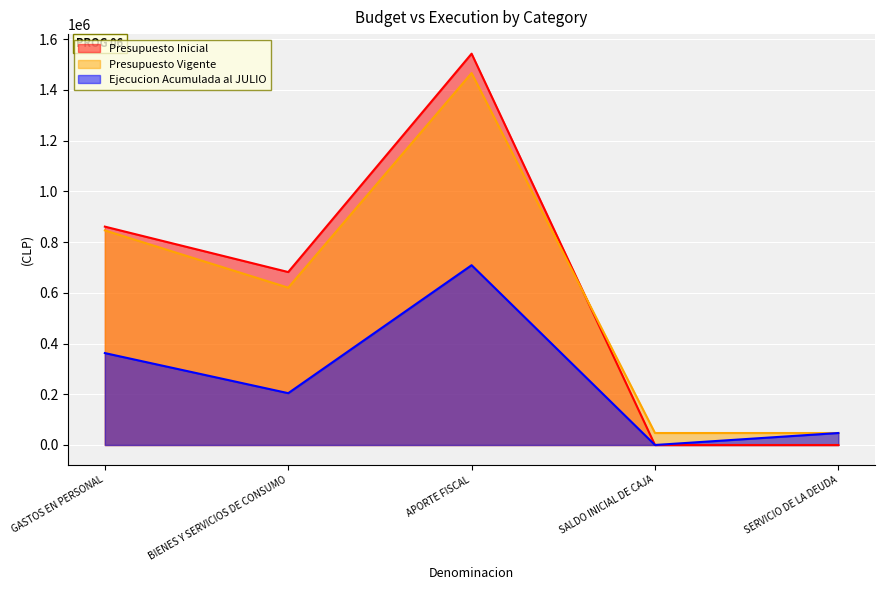

Where does the Presupuesto Vigente series first go above 620246?

GASTOS EN PERSONAL